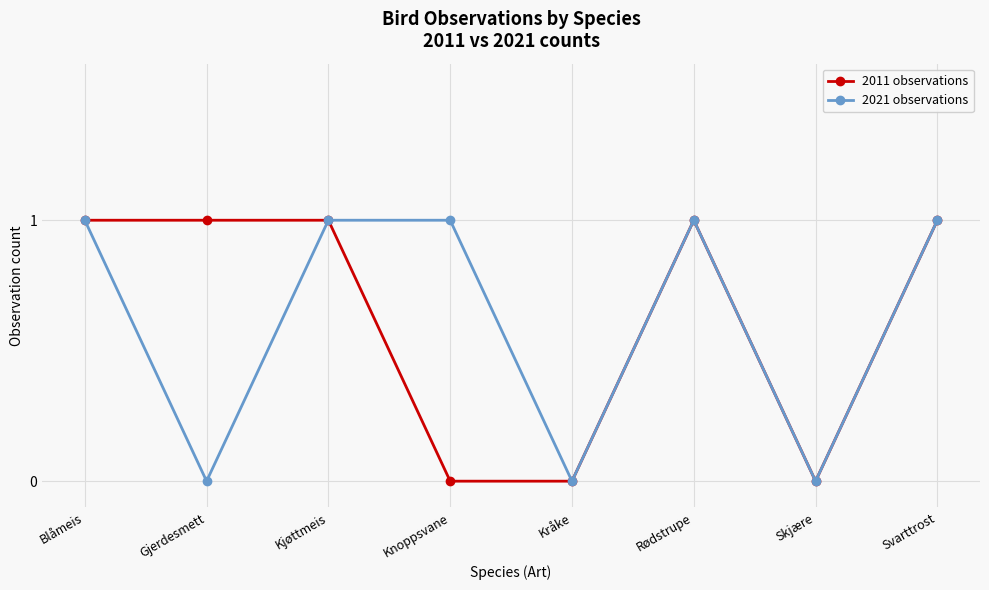

What is the label of the 8th point from the right?

Blåmeis